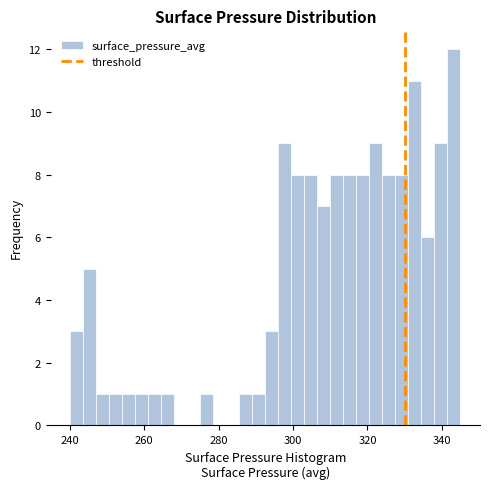

Around what value on the x-axis is the tallest bar? Give the approximate position of its centre, as read against the axis.

344